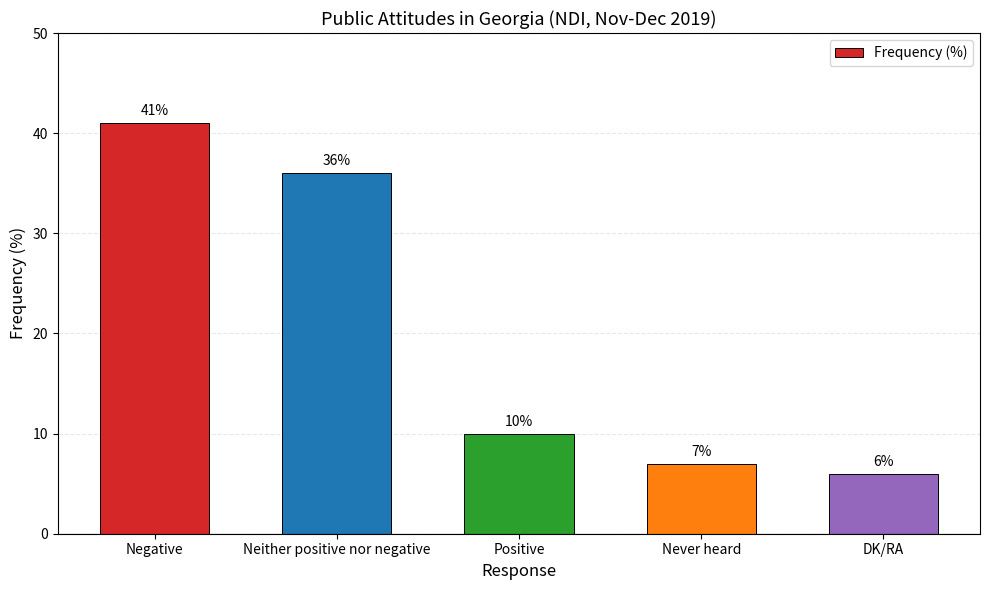

What is the difference between the values at Neither positive nor negative and DK/RA?

30